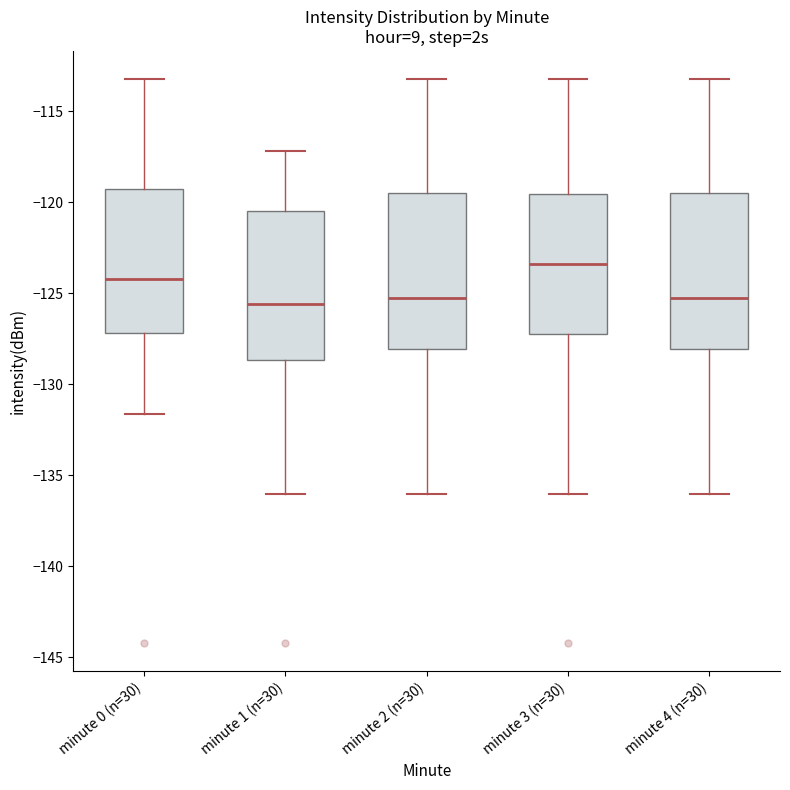

Where does the upper whisker of the box for minute 4 (n=30) end on the y-axis? The values are not printed on the chart, so give them approximately, as read against the axis.

-113.0